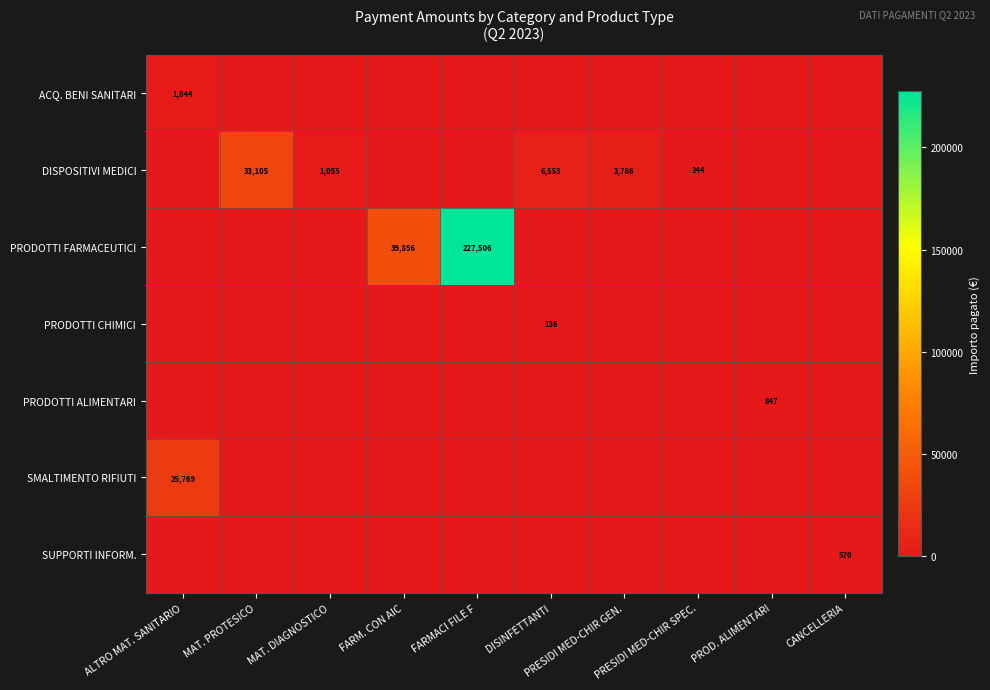

True or false: DISPOSITIVI MEDICI has a value of 243.6 at PRESIDI MED-CHIR SPEC..

True